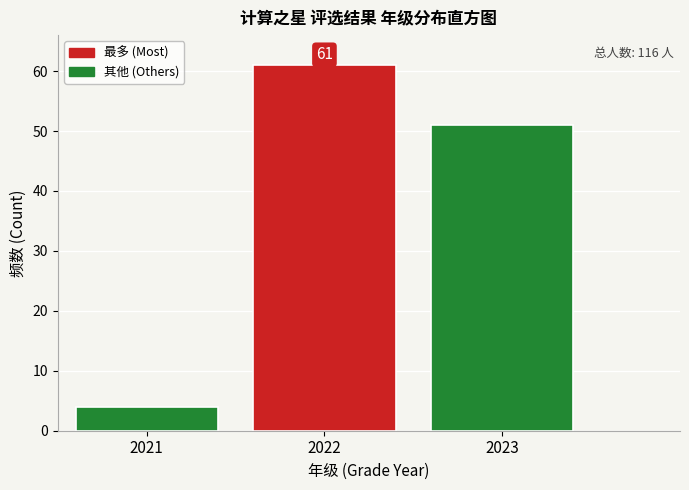

Which range on the x-axis has the tallest bar?

2021.5 to 2022.5